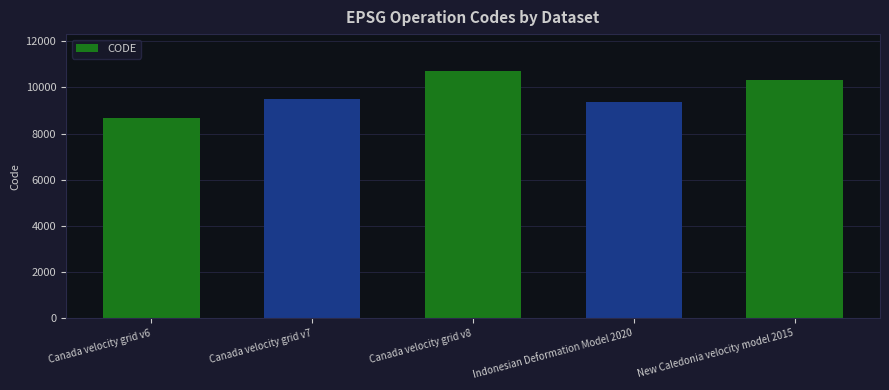

What is the change in value from Canada velocity grid v7 to Canada velocity grid v8?

+1224